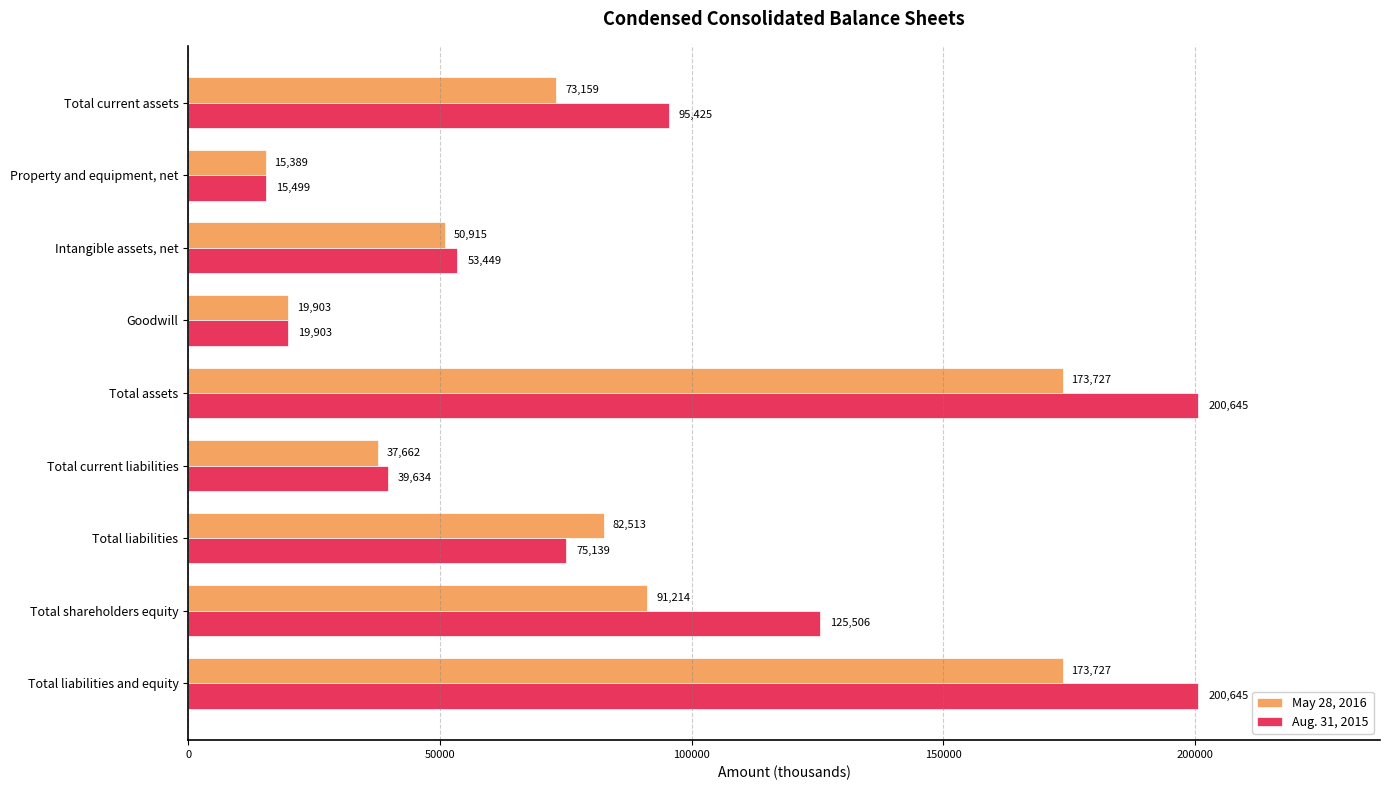

What is the greatest value displayed?

200645